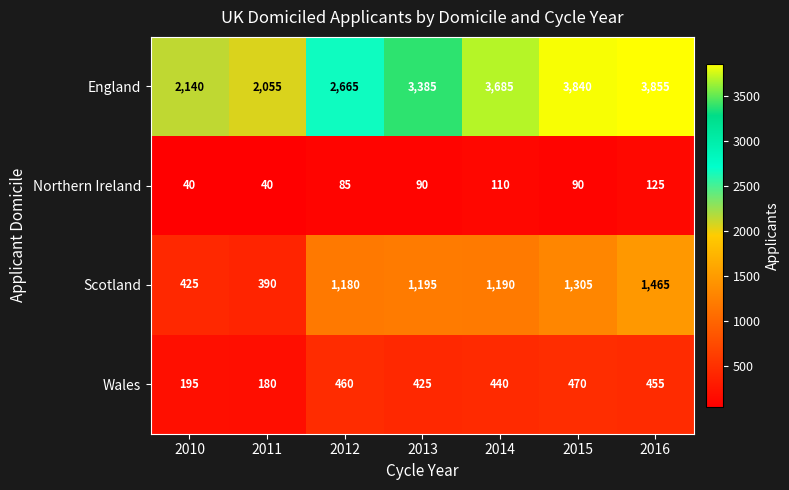

Which series changed the most between 2014 and 2016?

Scotland